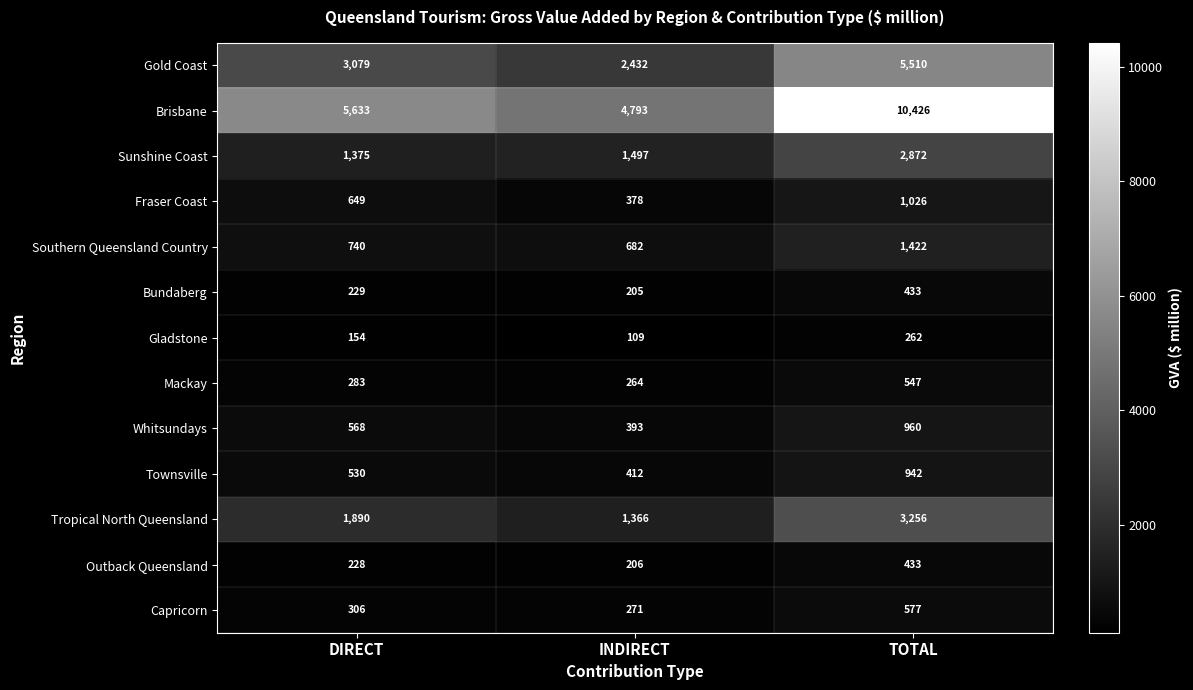

The Fraser Coast series shows 1026 at TOTAL. True or false?

True